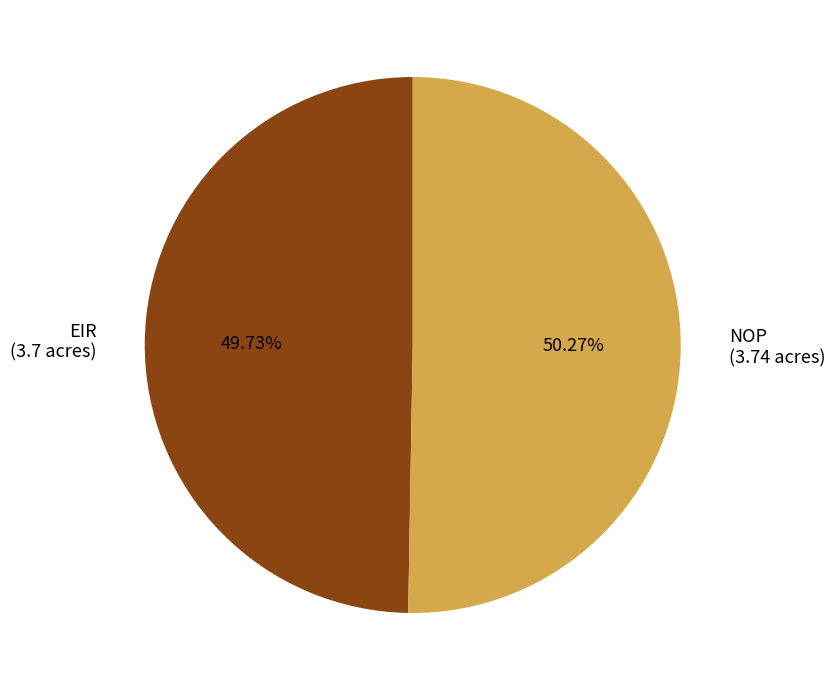

How many slices are in this pie chart?

2